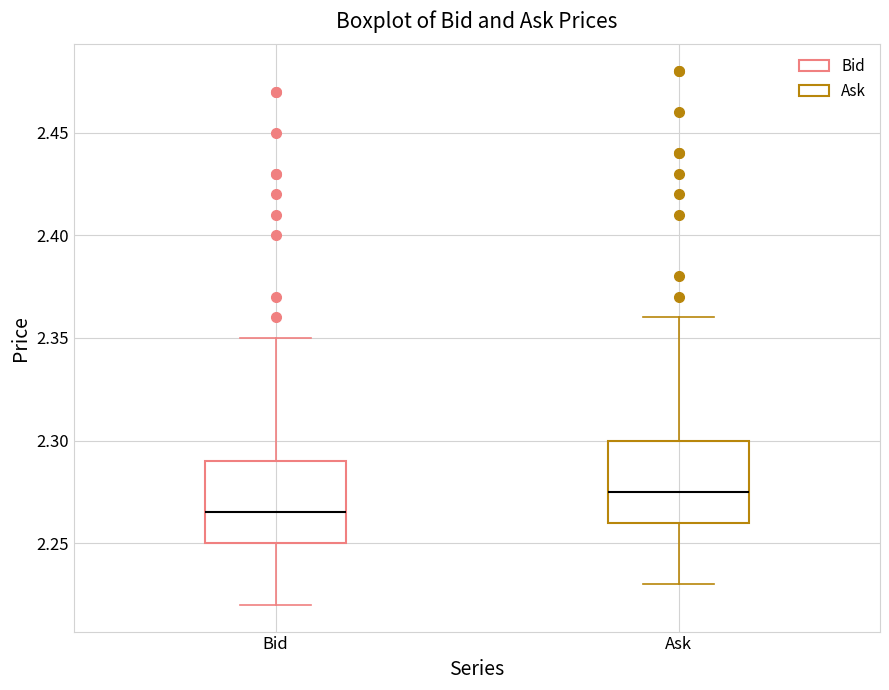

Reading left to right, transcribe this box plot: for each box, give where its median line is, the range the box spans, and where its two whiskers end, as read against the y-axis. The values are not printed on the chart, so give them approximately, as read against the axis.

Bid: median 2.265, box 2.250 to 2.290, whiskers 2.220 to 2.350
Ask: median 2.275, box 2.260 to 2.300, whiskers 2.230 to 2.360